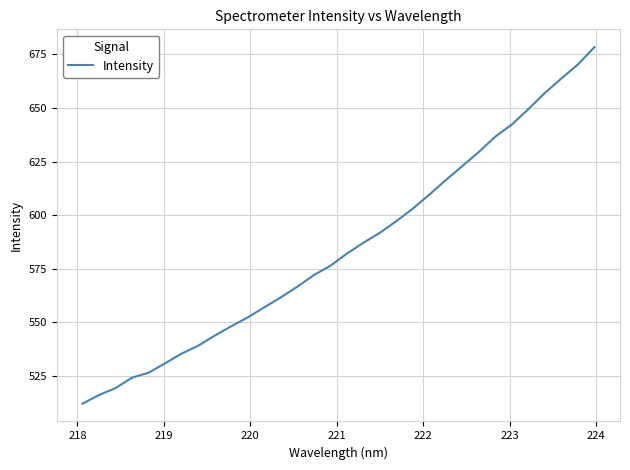

Does the chart display data point markers on the line(s)?

No